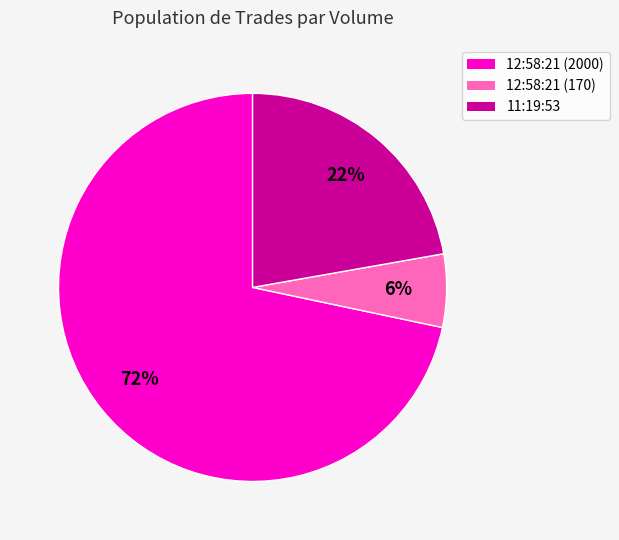

Between 11:19:53 and 12:58:21 (170), which is larger?

11:19:53